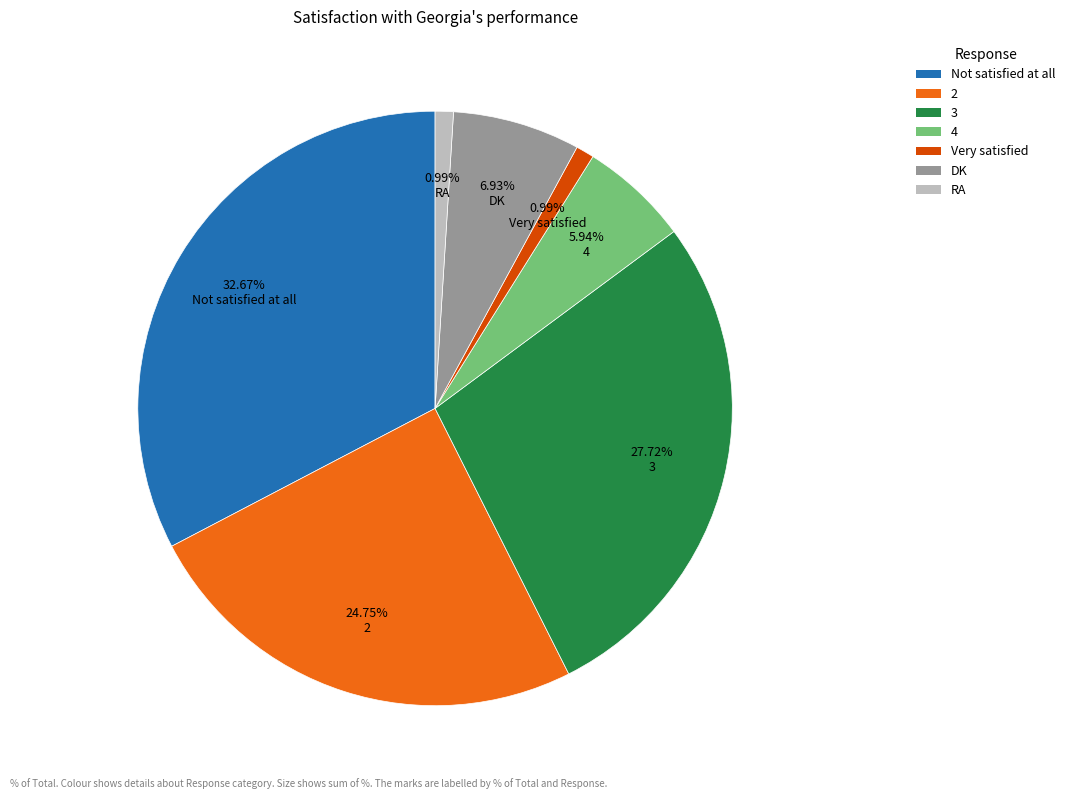

How many segments does this pie chart have?

7